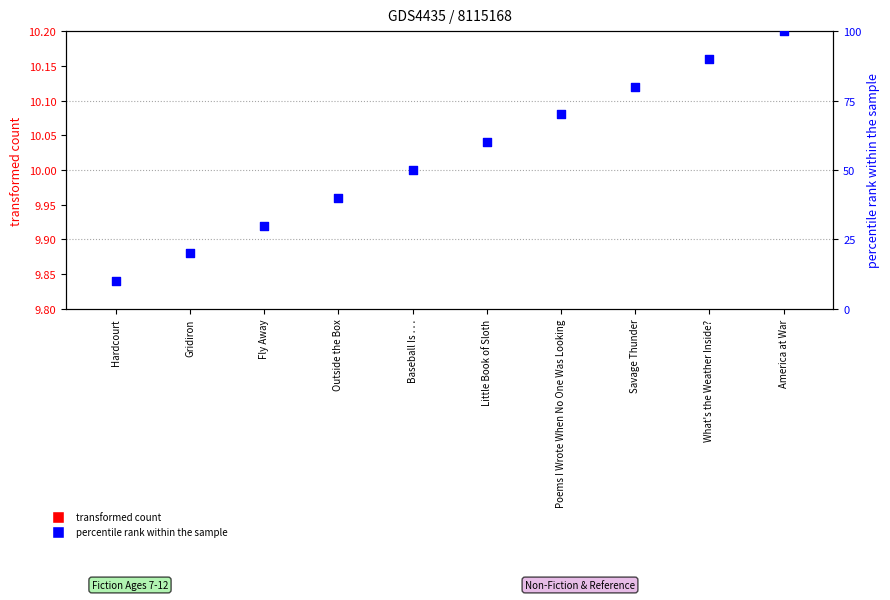

Which series has the largest total across all categories?

percentile rank within the sample